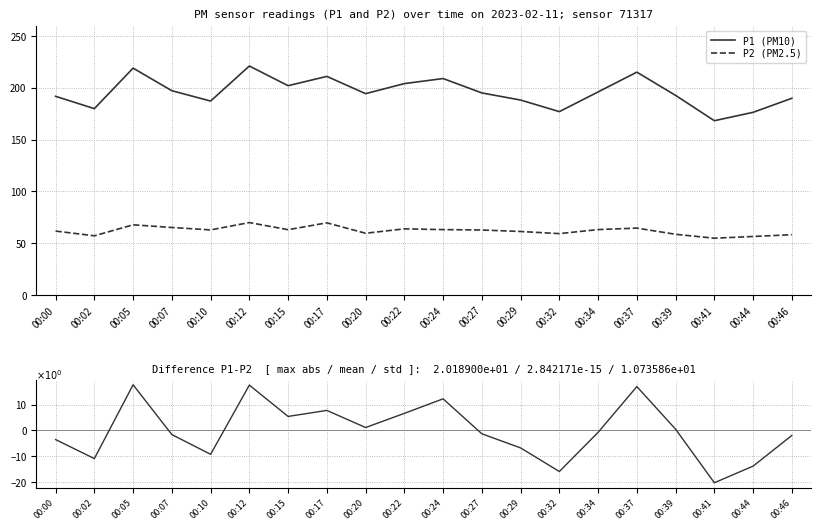

At which category does P1 - P2 (demeaned) reach its first local valley?

00:02